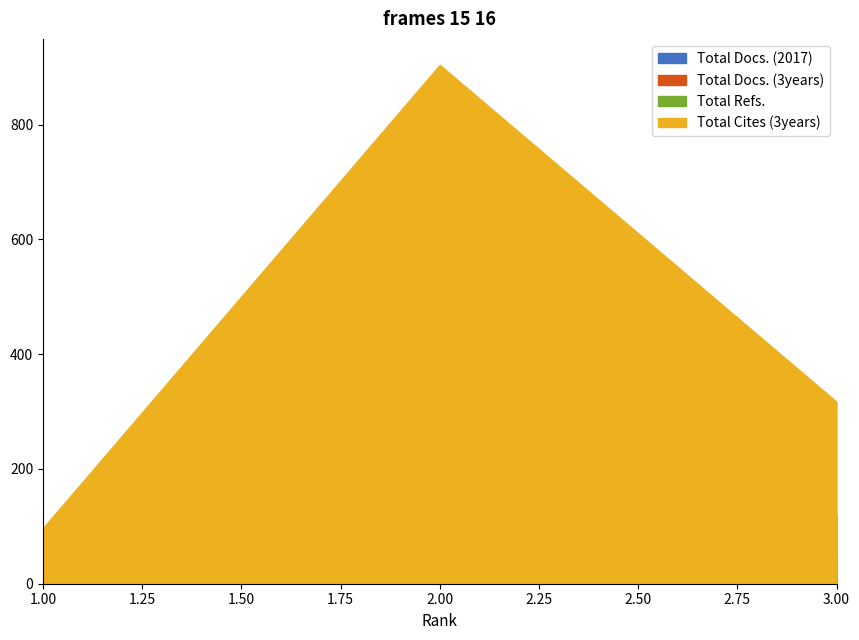

What is the approximate value of Total Cites (3years) at 2?

904